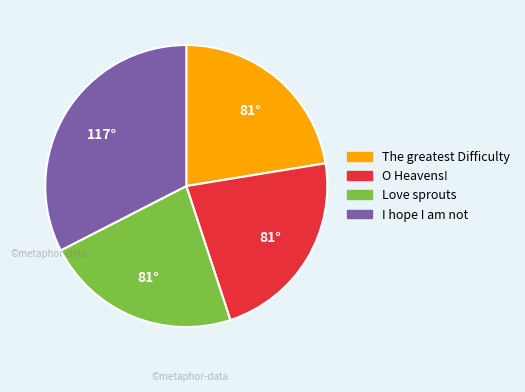

Does any single category account for the majority?

No